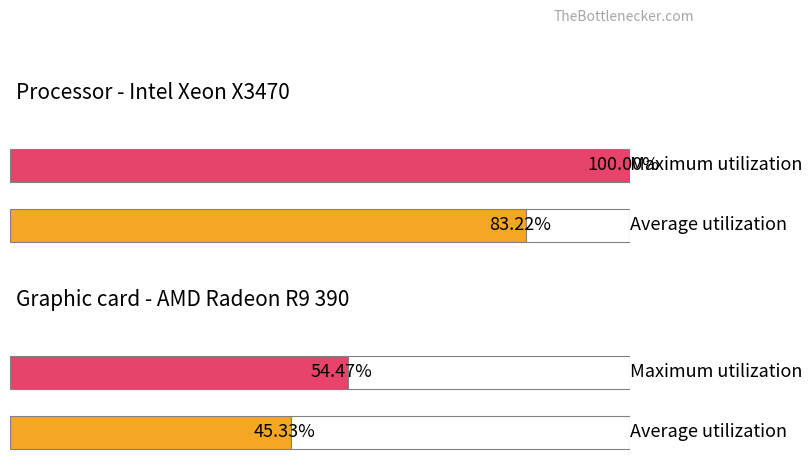

Is it true that Maximum utilization equals 67.3 at SWC_per(2)?

False